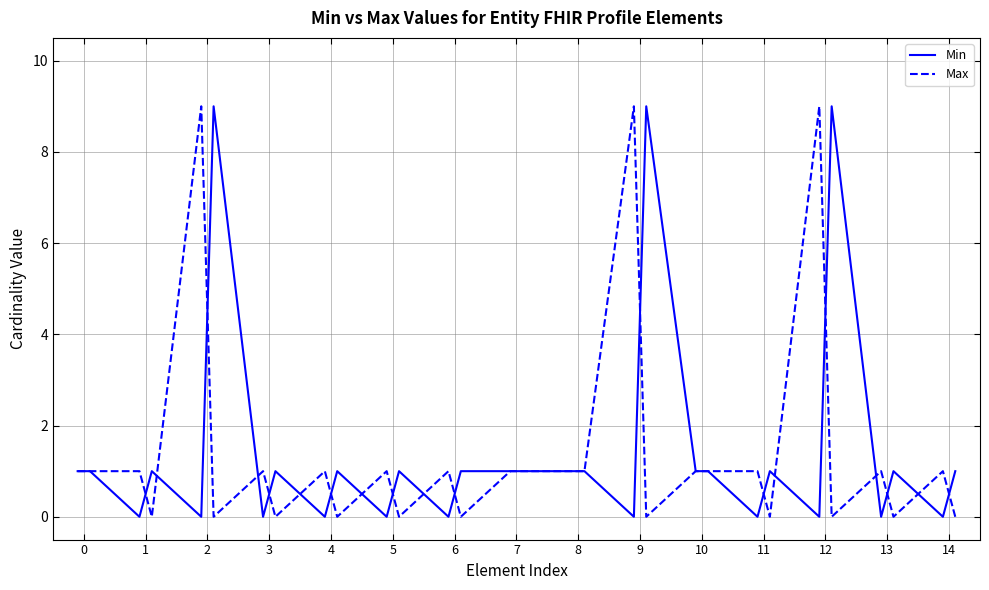

What is the maximum value shown in the chart?

9